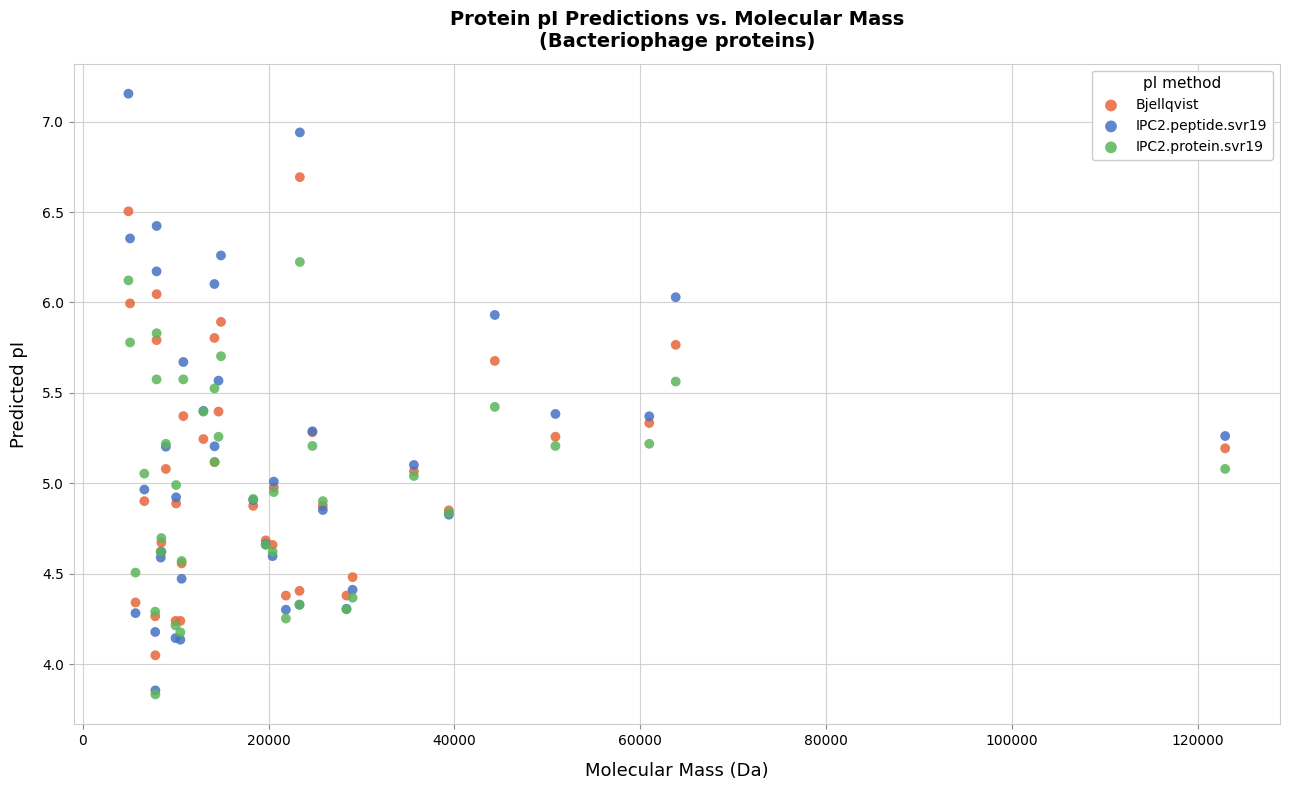

What are all the series names shown in the legend?

Bjellqvist, IPC2.peptide.svr19, IPC2.protein.svr19